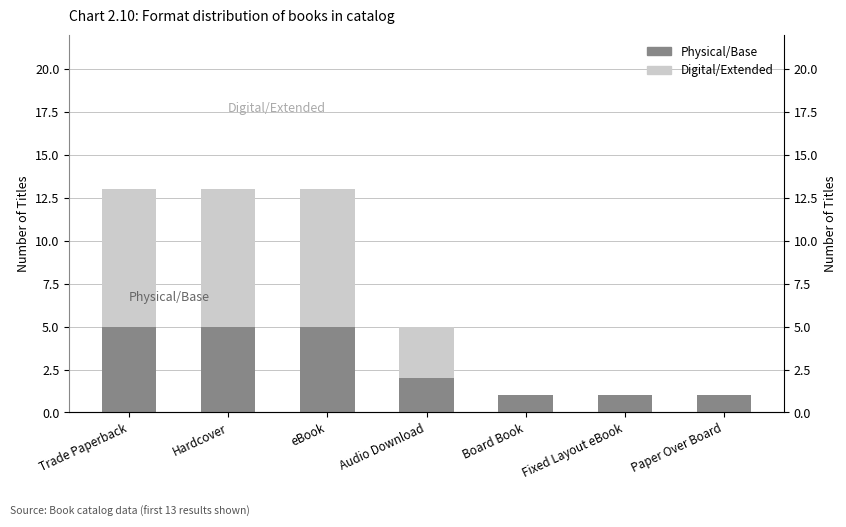

What is the label of the 3rd bar from the left?

eBook